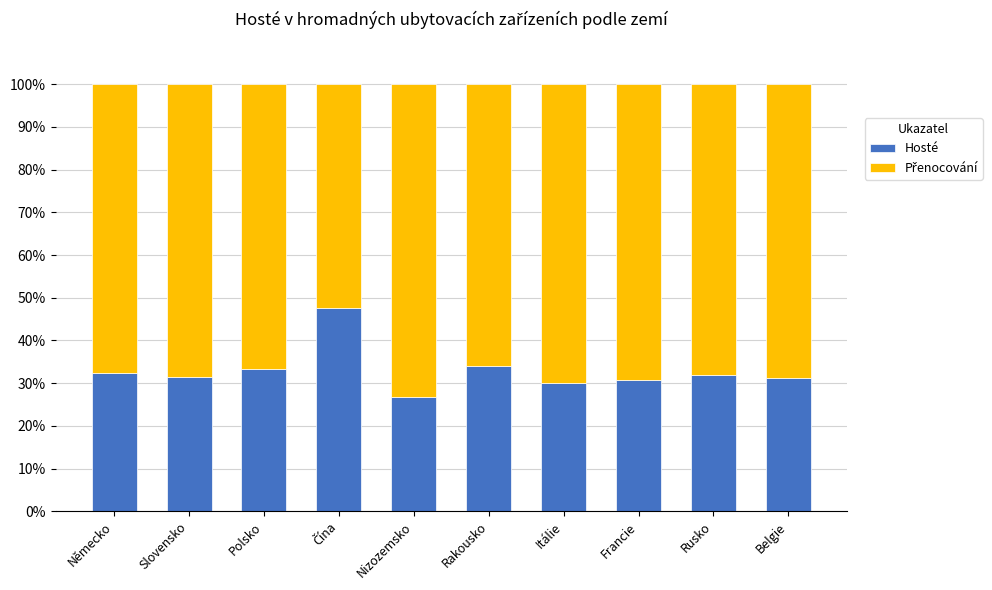

What is the approximate value of Hosté at Belgie?

31.3